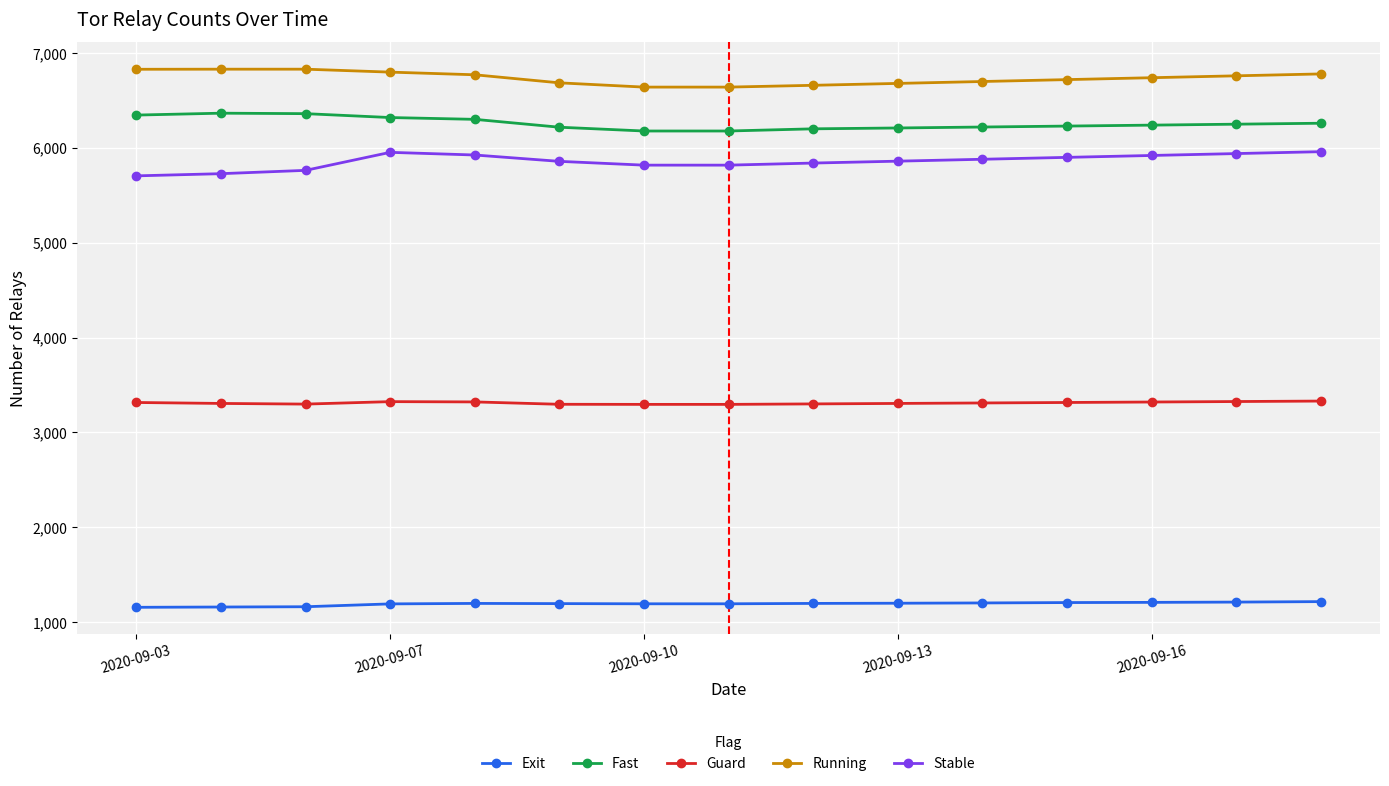

What is the value of the Running point at the 15th from the left?

6780